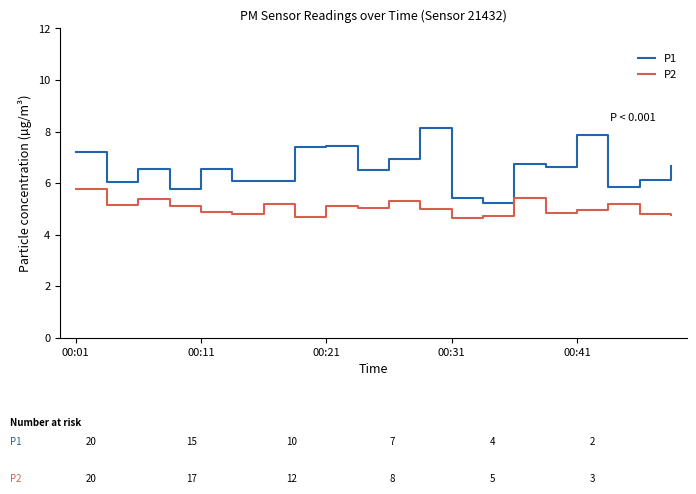

List the series in order of their overall mean, lowest first.

P2, P1